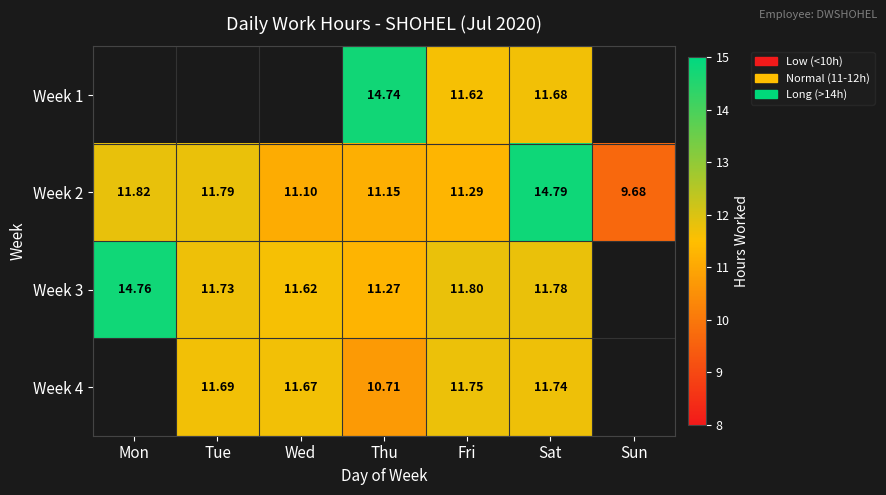

Is the value of Week 2 at Sat greater than the value of Week 4 at Thu?

Yes